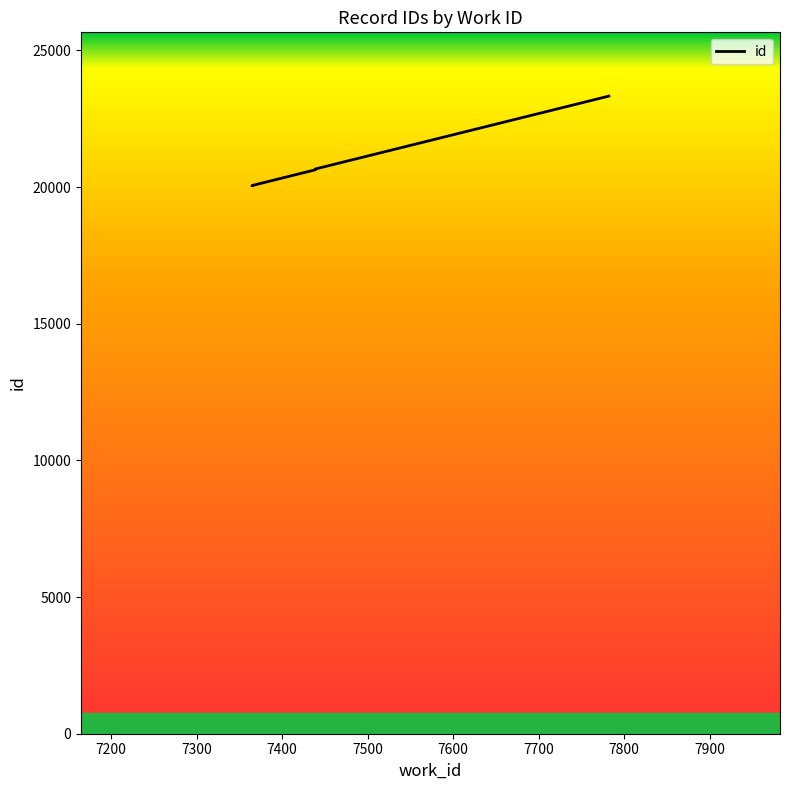

Count the number of values greater than 20640.

4